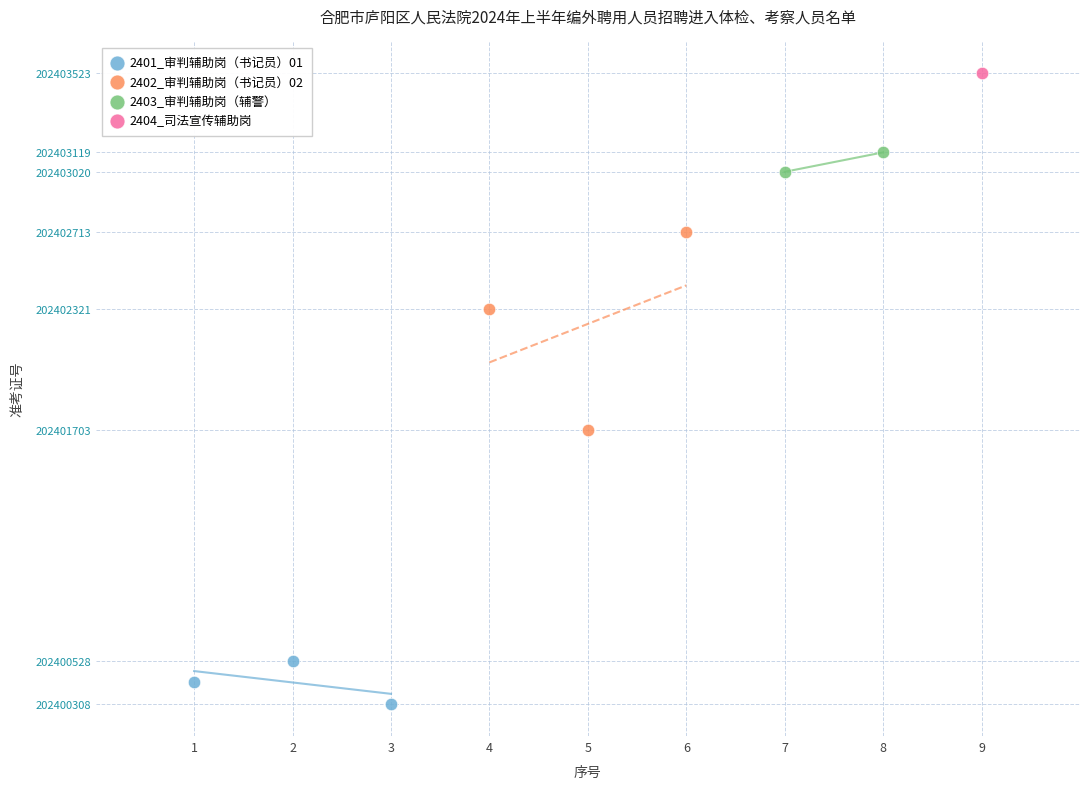

Which series contains the lowest Y value?

2401_审判辅助岗（书记员）01